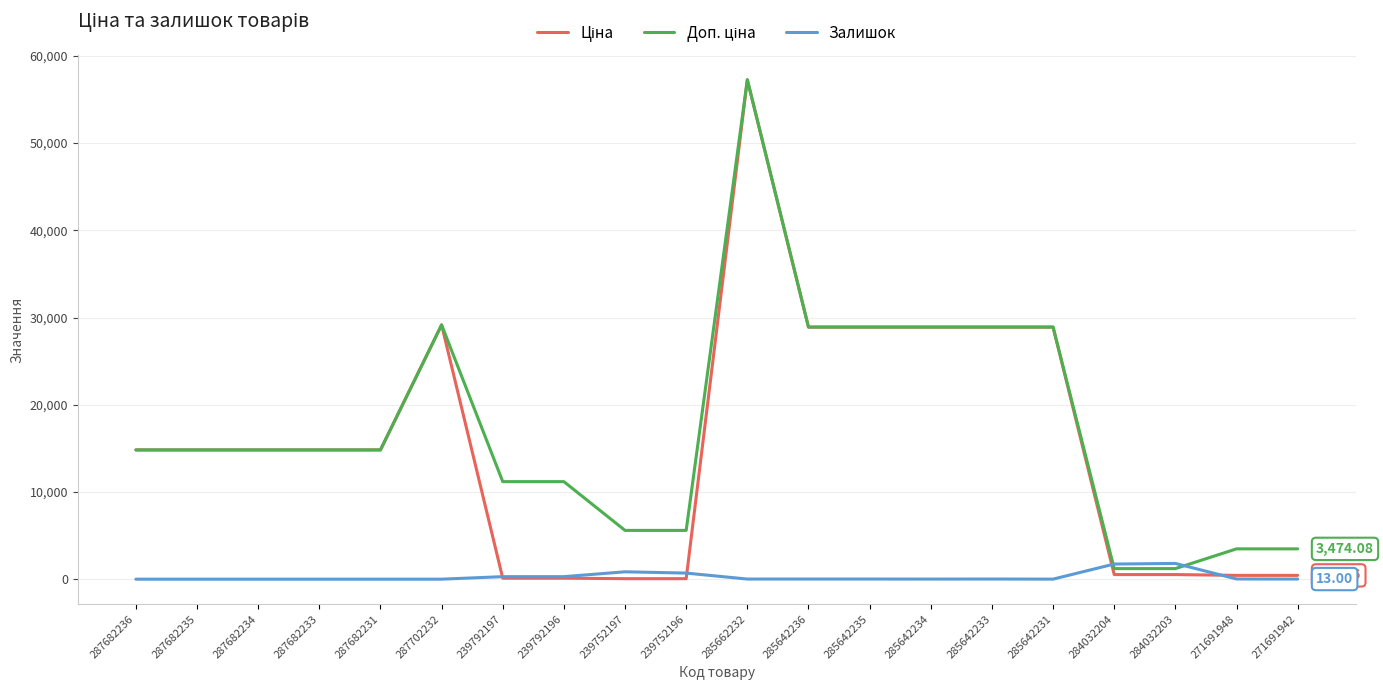

What is the difference between the highest and lowest values at 287682235?

14817.6